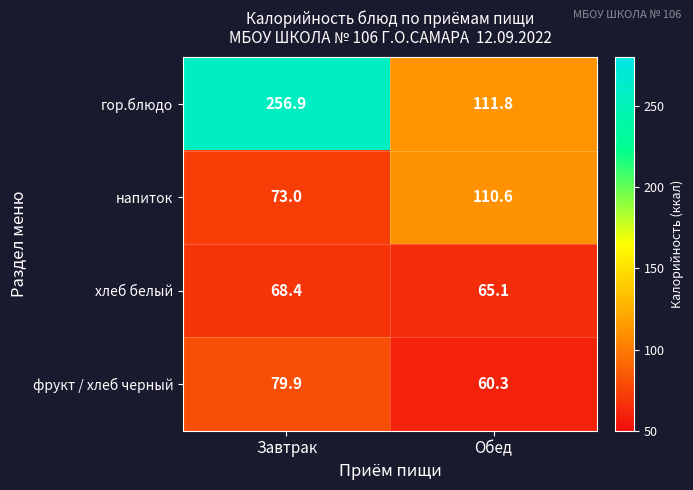

Which label corresponds to the largest value in the chart?

Завтрак